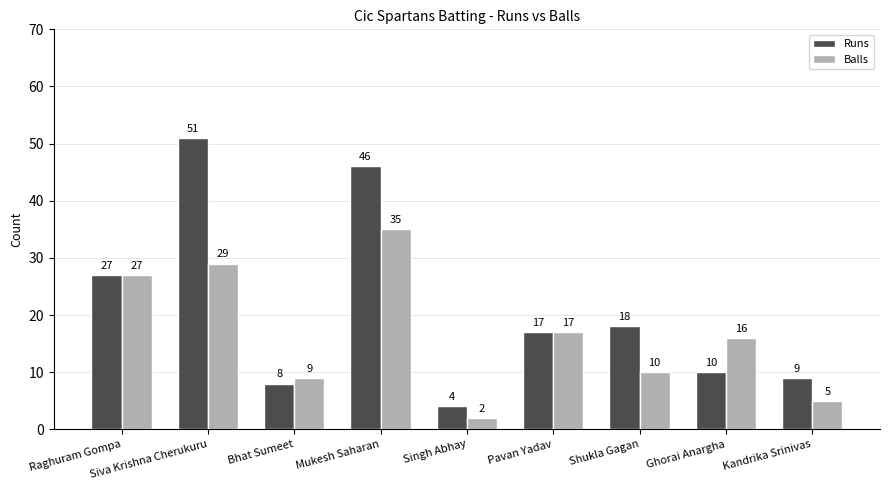

Rank the categories by Balls value from lowest to highest.

Singh Abhay, Kandrika Srinivas, Bhat Sumeet, Shukla Gagan, Ghorai Anargha, Pavan Yadav, Raghuram Gompa, Siva Krishna Cherukuru, Mukesh Saharan